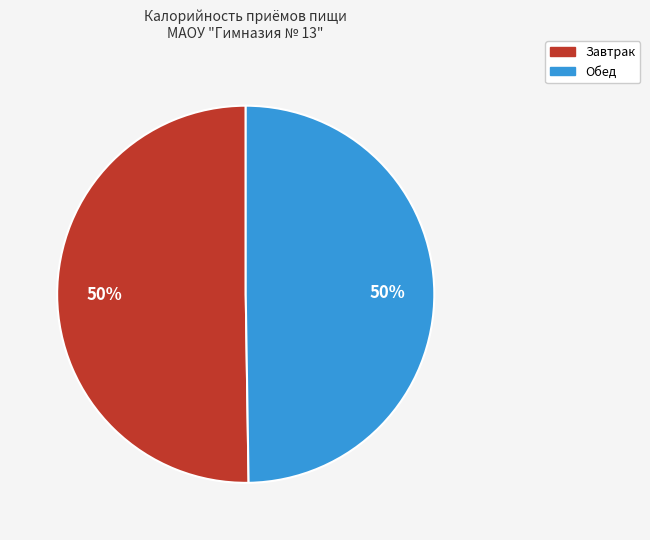

Do Обед and Завтрак together represent more than half of the pie?

Yes